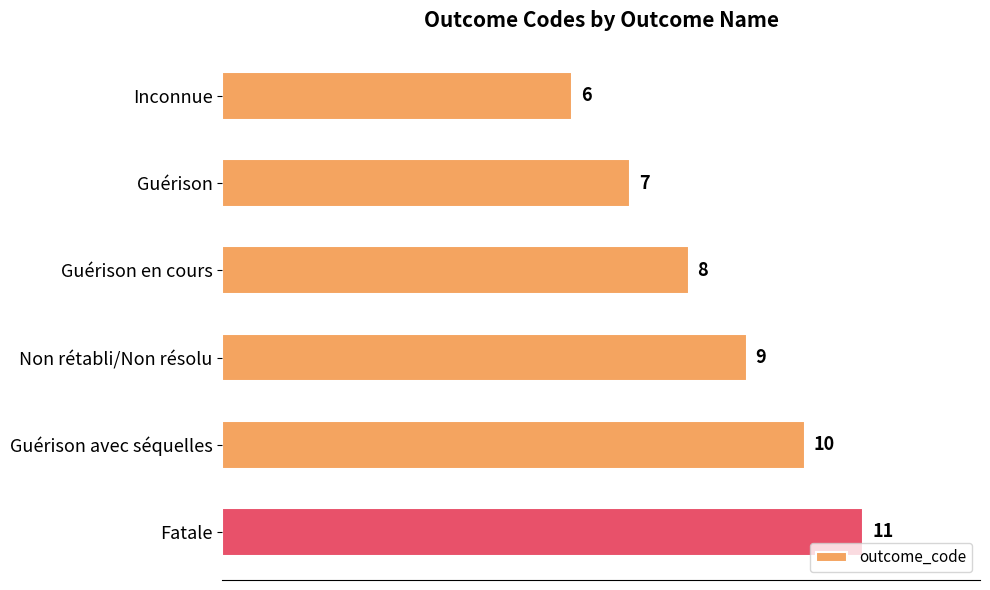

Count the values in the range 7 to 10.

4